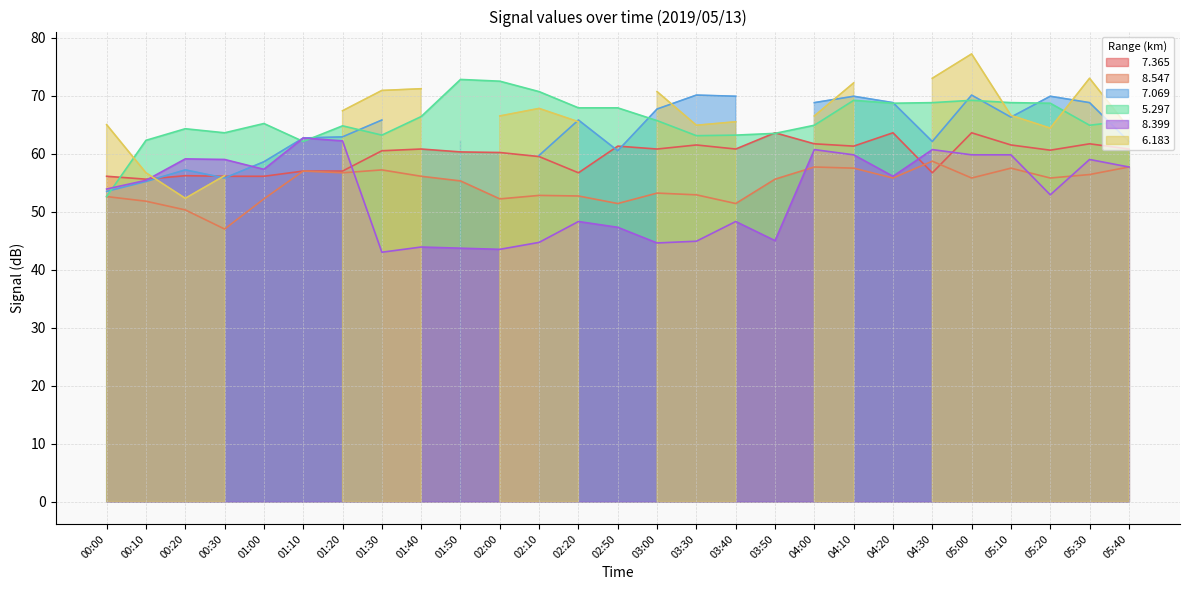

How many data points in   8.547 are less than 55?

12